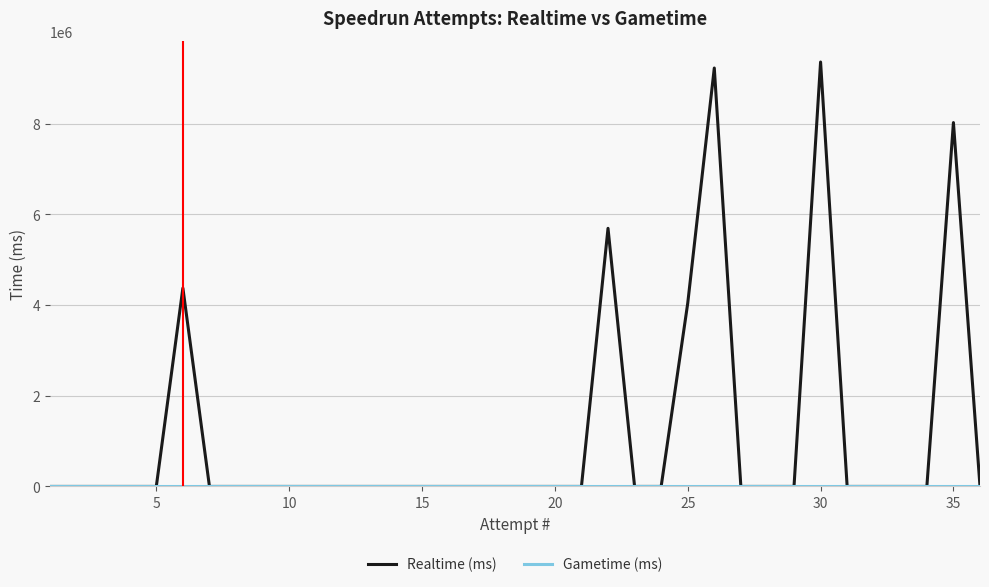

Which series has the largest range (max minus min)?

Realtime (ms)